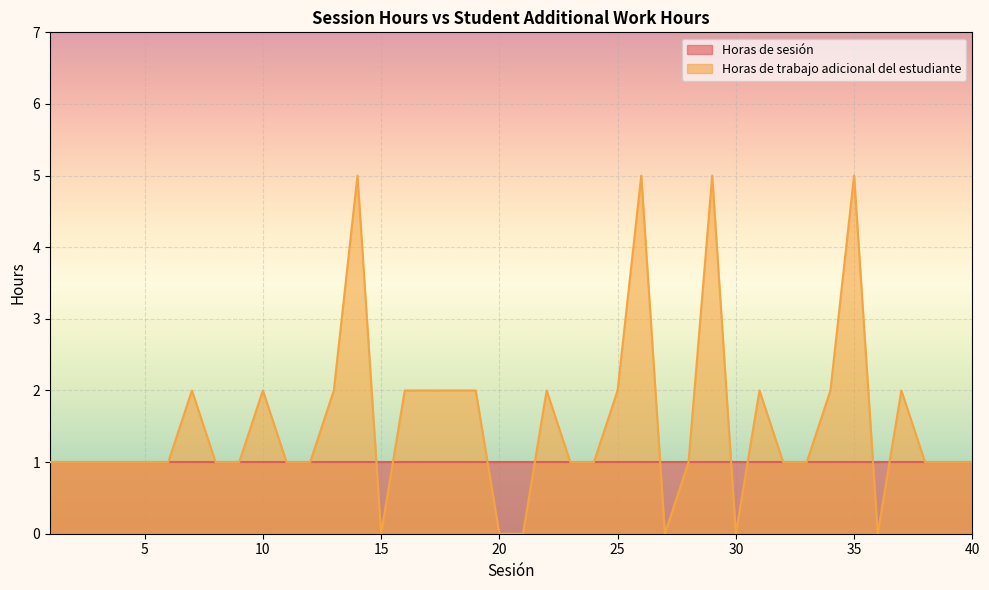

How many lines are shown in the chart?

2